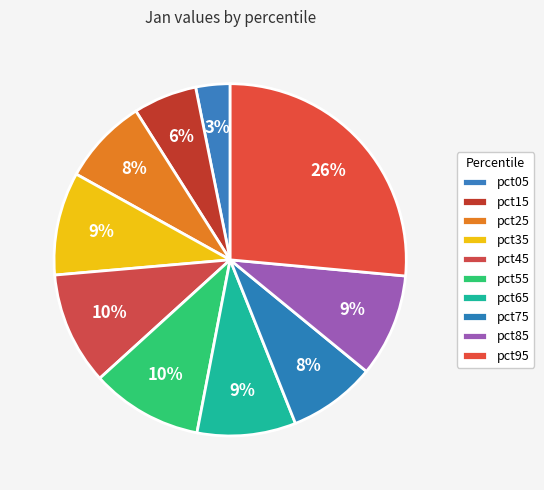

Does pct25 represent more than half of the total?

No